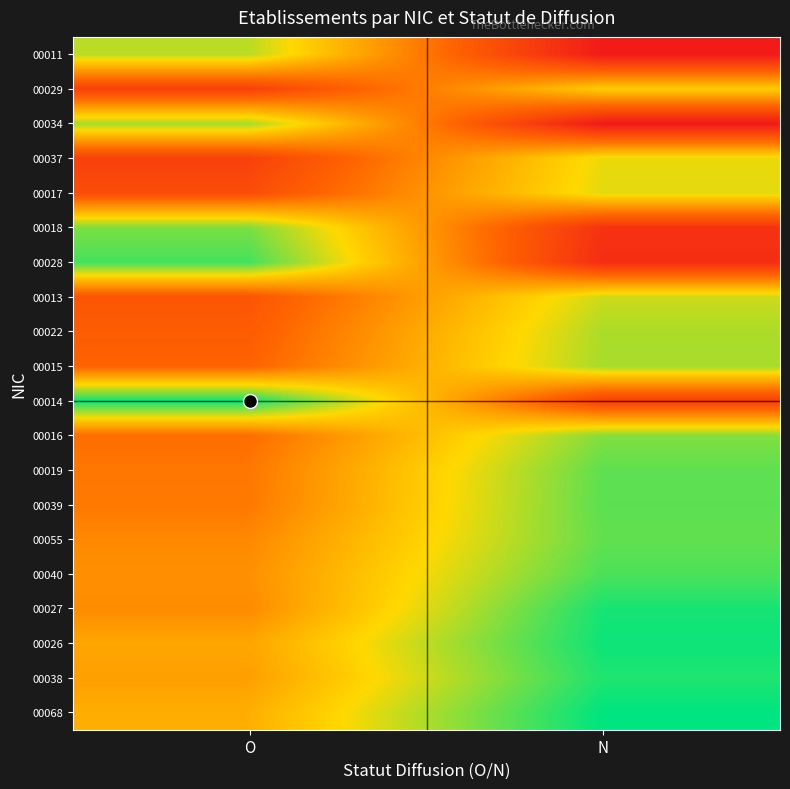

What is the smallest value displayed?

-0.5